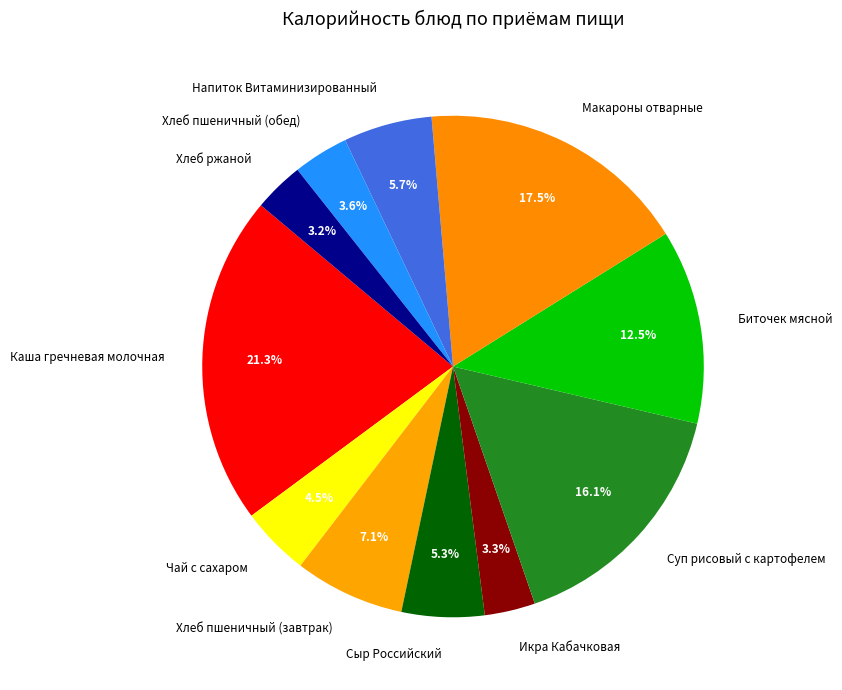

Approximately how many times larger is the value at Чай с сахаром compared to Икра Кабачковая?

1.4